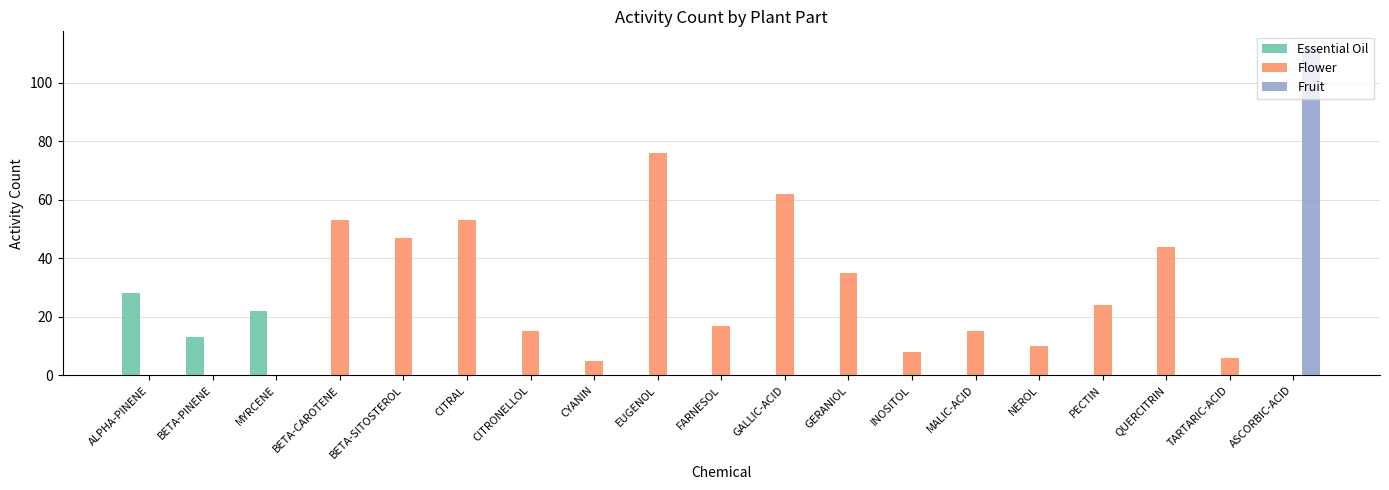

Is the value of Essential Oil at MYRCENE greater than the value of Fruit at INOSITOL?

Yes